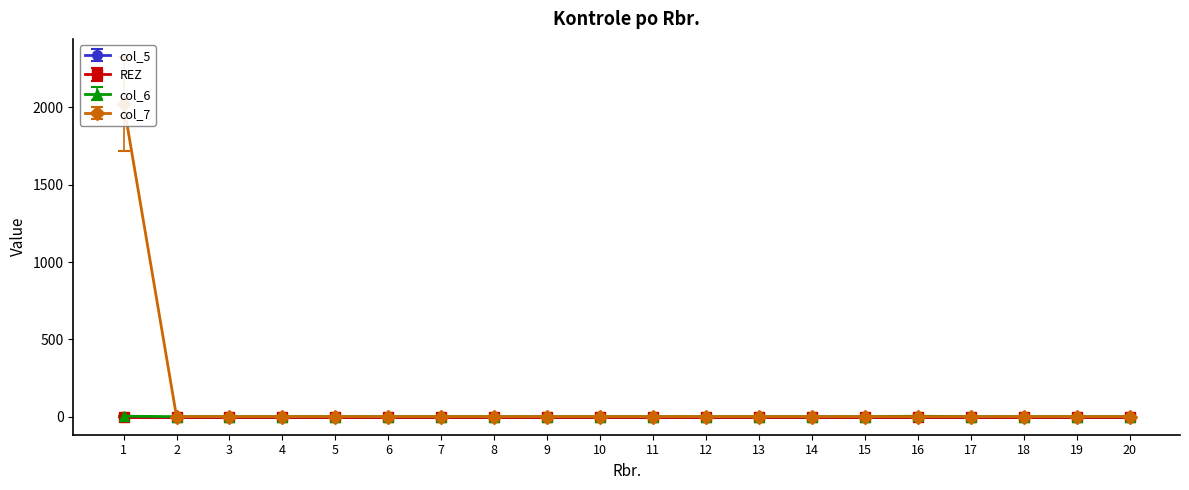

The col_6 series shows 1 at 7. True or false?

False